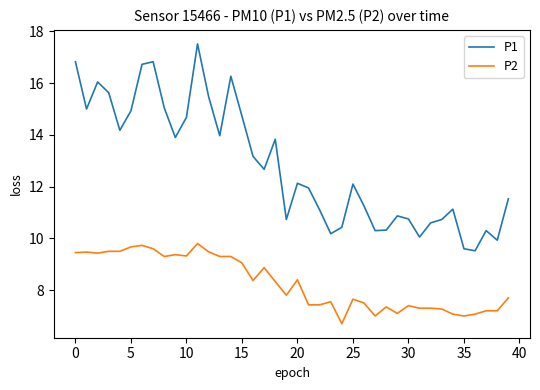

Rank the series by their maximum value, from highest to lowest.

P1, P2